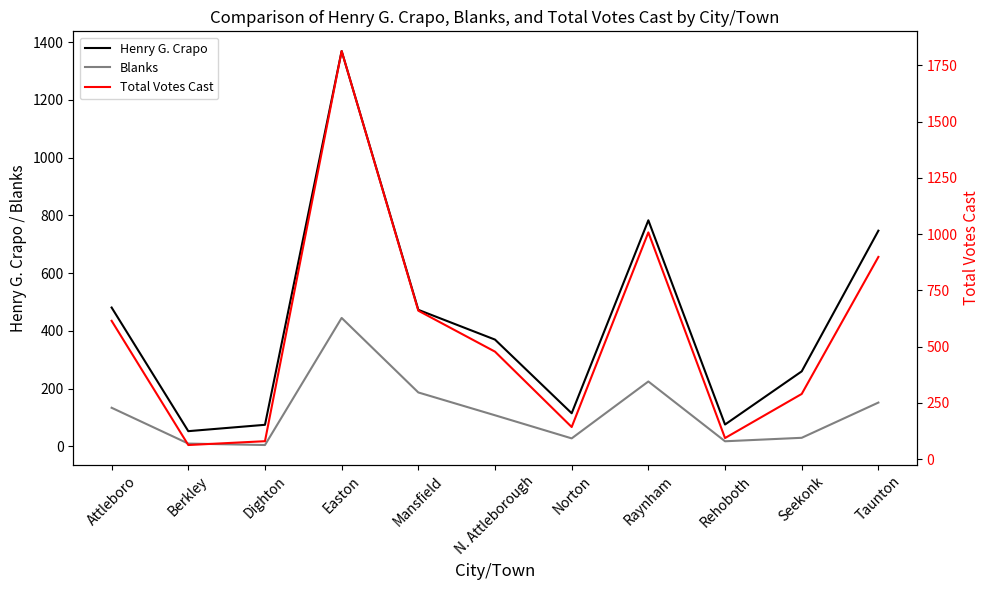

Where is the first local maximum for Blanks?

Easton